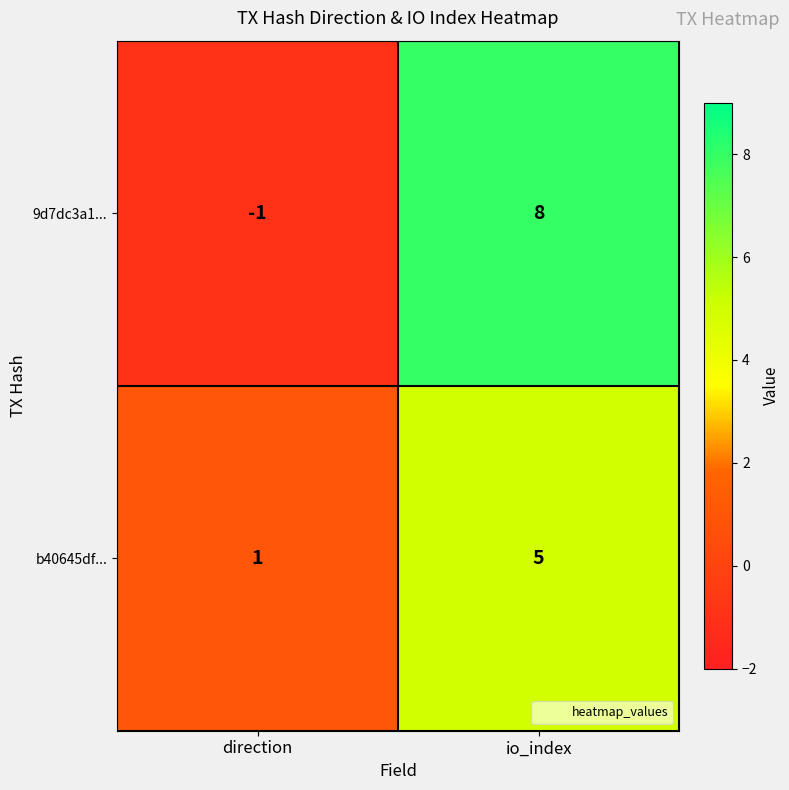

What is the minimum value shown in the chart?

-1